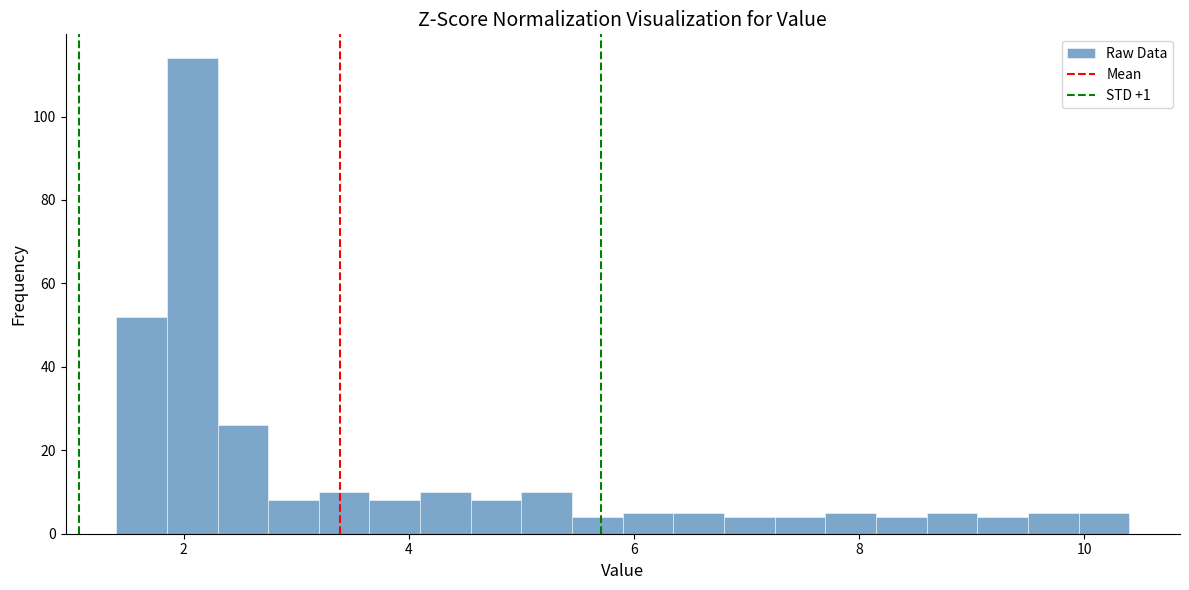

Read against the x-axis, roughly where is the centre of the tallest bar?

2.0